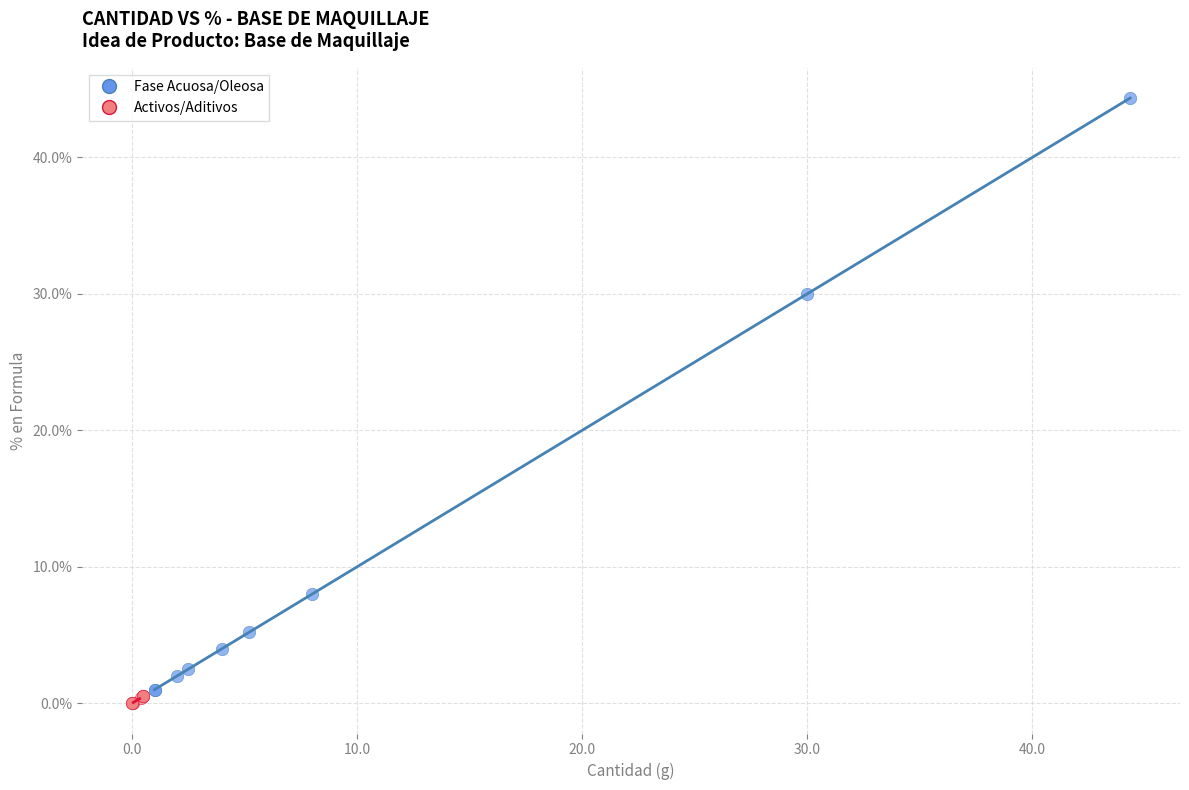

Which series reaches the maximum Y coordinate?

Fase Acuosa/Oleosa